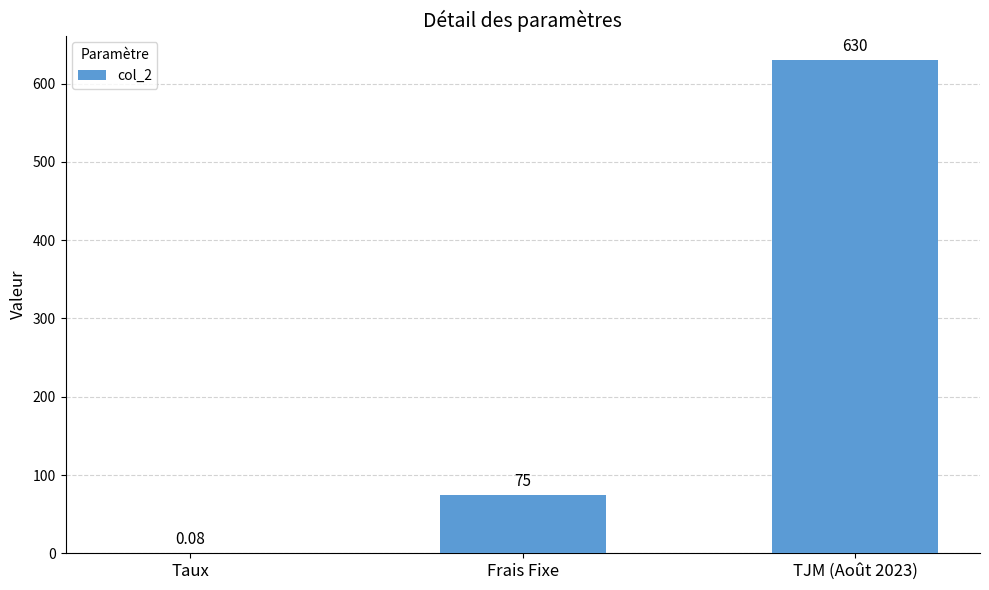

What is the change in value from Taux to TJM (Août 2023)?

+629.9